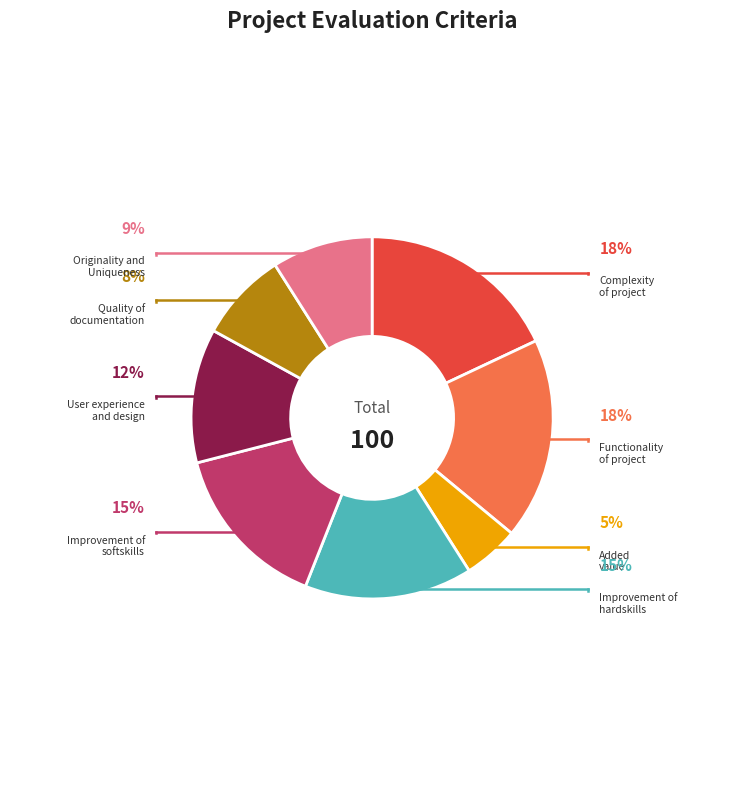

What is the smallest slice in the pie chart?

Added
value